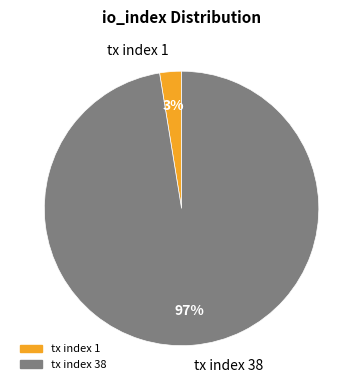

Is it true that tx index 1 is 3% of the pie?

True